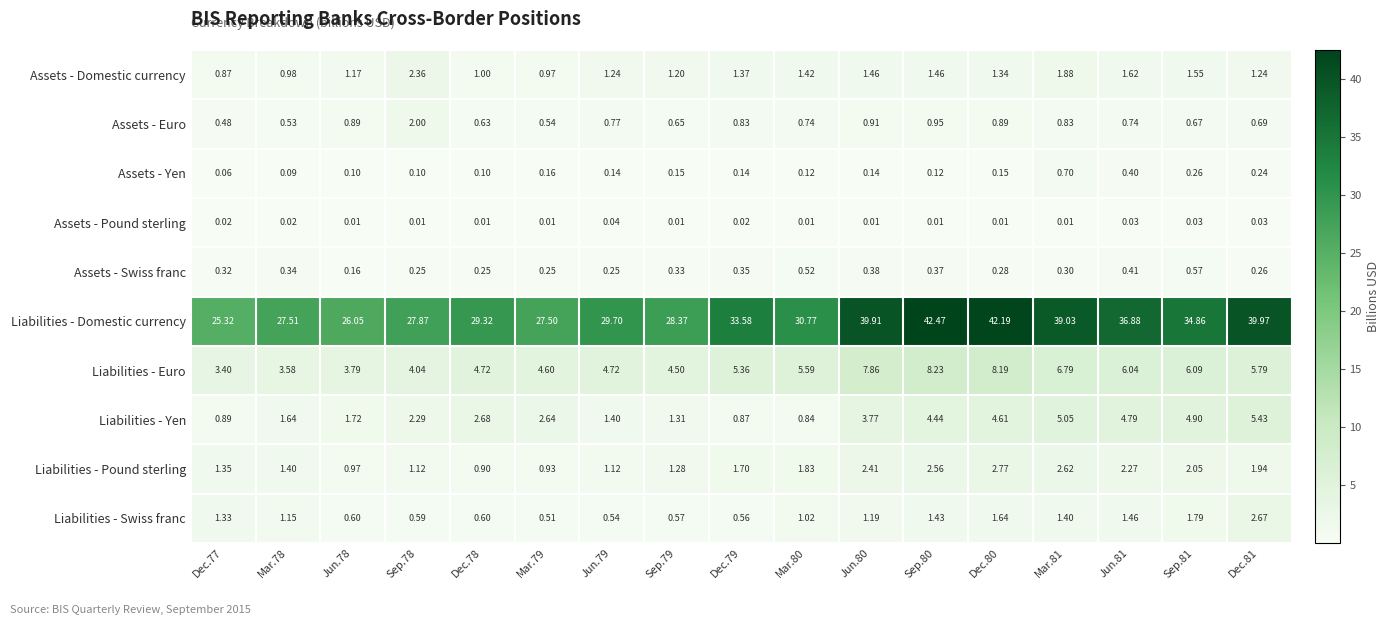

Which series changed the most between Mar.80 and Mar.81?

Liabilities - Domestic currency